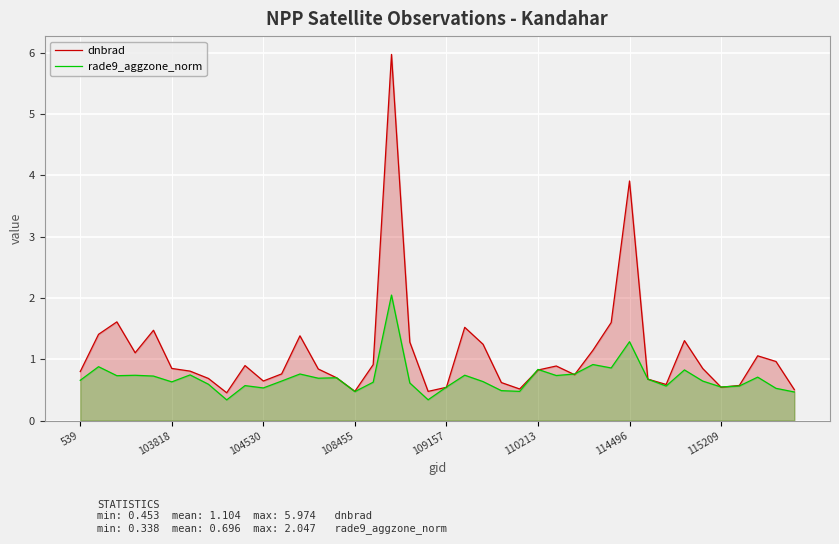

Between 29 and 34, which series saw the biggest shift?

dnbrad